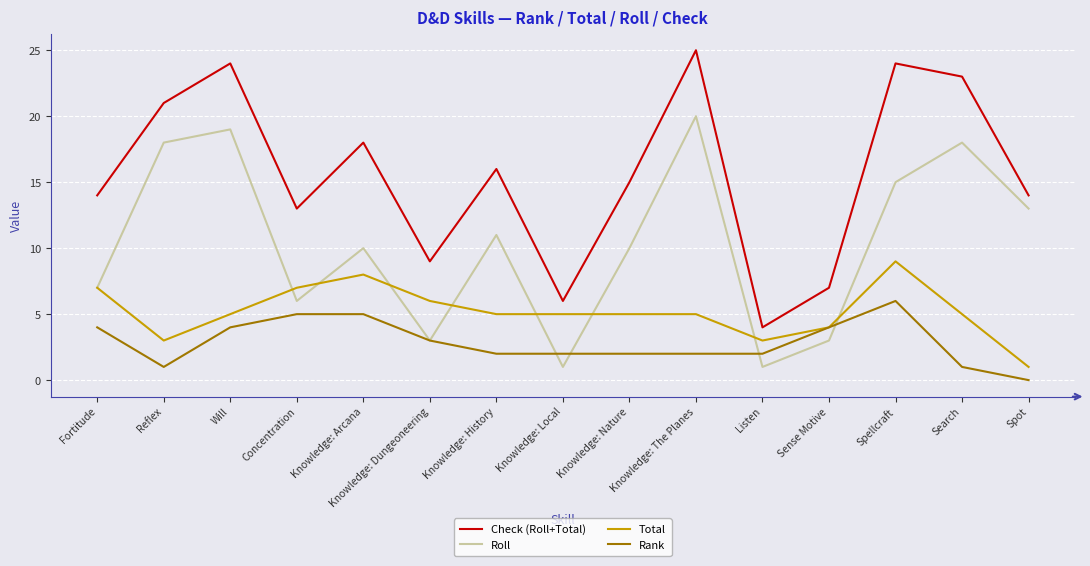

How many interior local peaks does the Check (Roll+Total) series have?

5